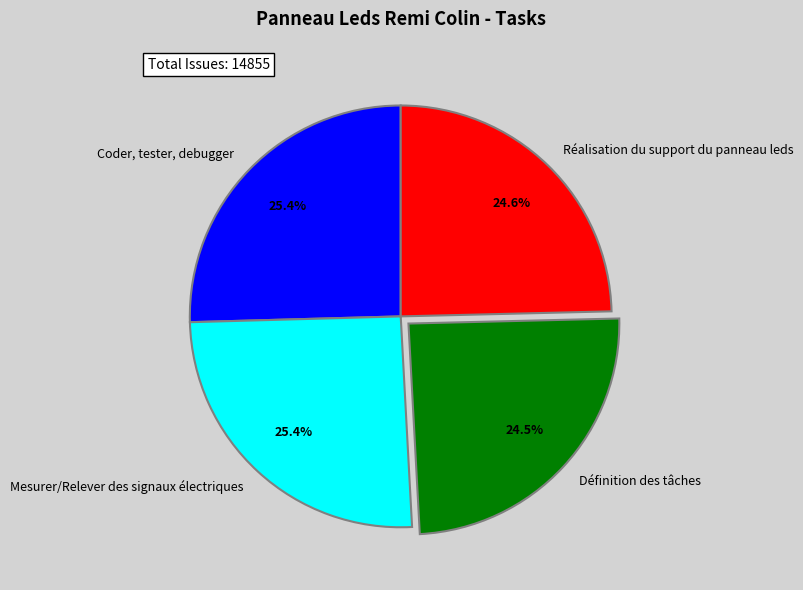

Count the number of slices in the pie.

4